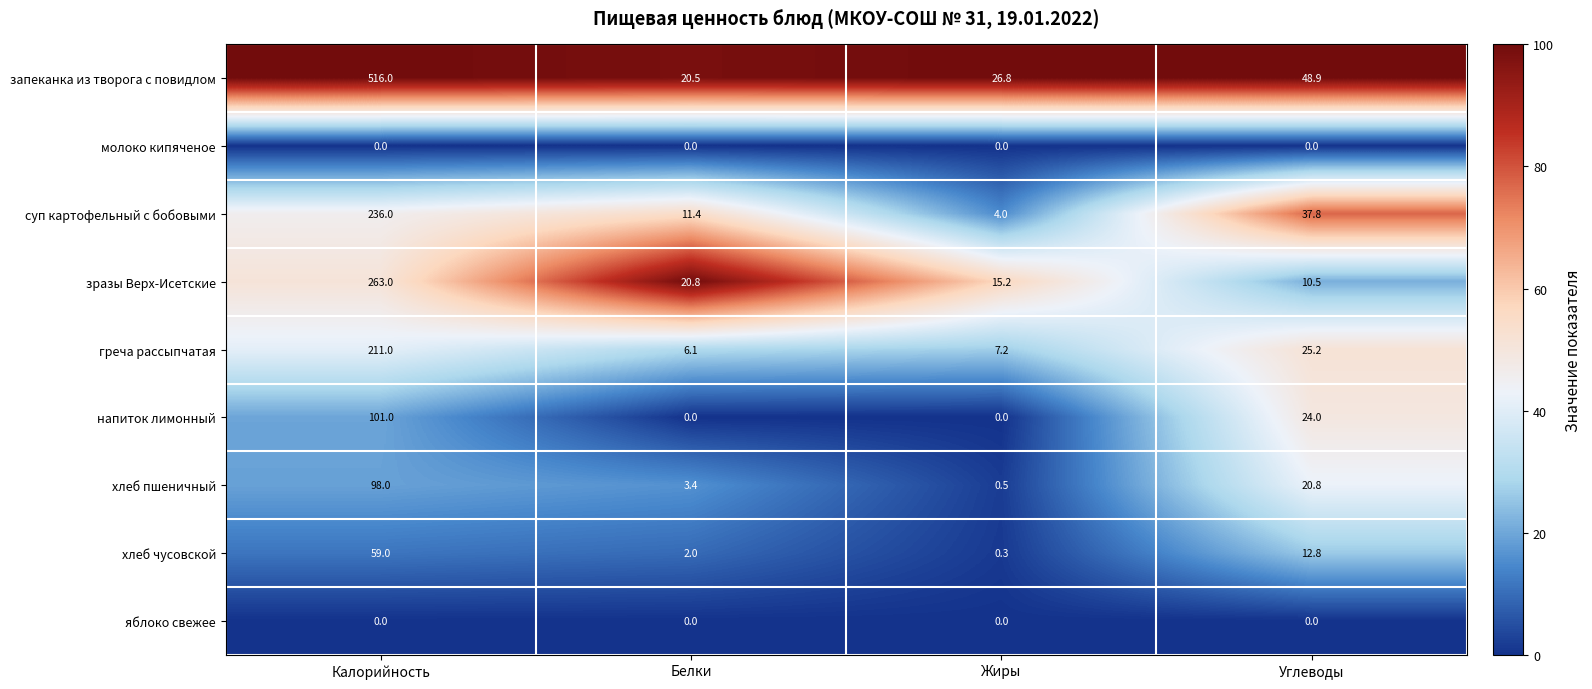

At which category is the sum across all series the highest?

Калорийность